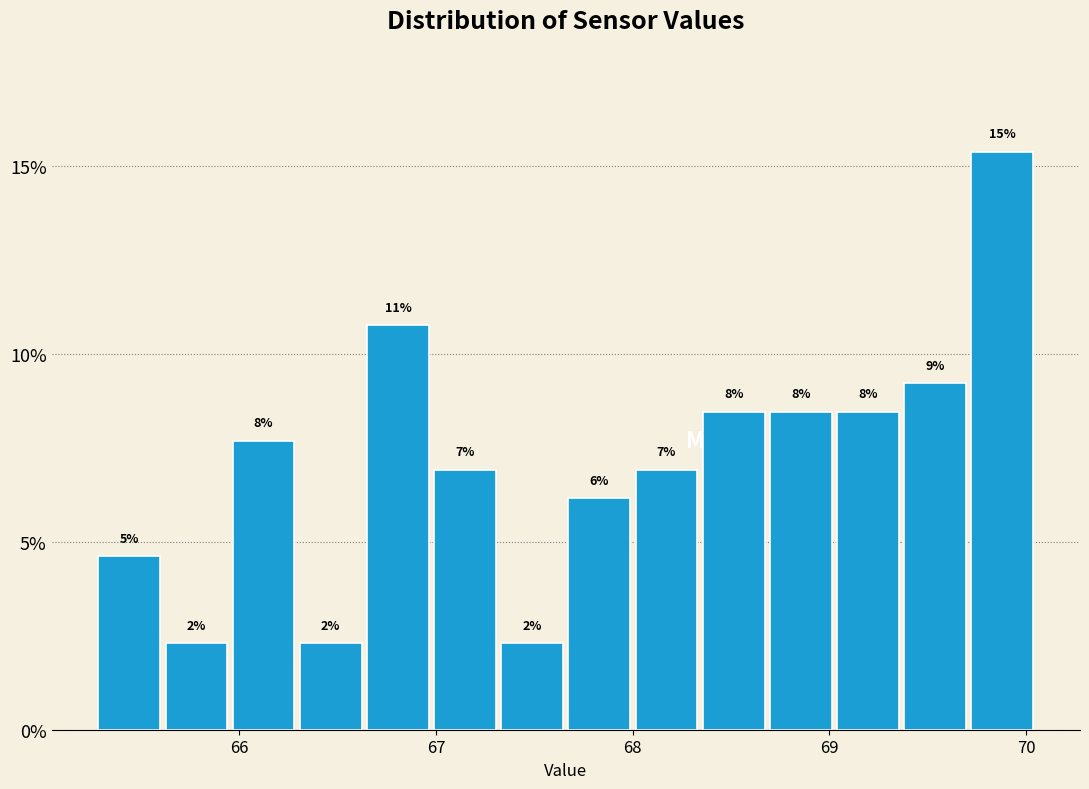

Read against the x-axis, roughly where is the centre of the tallest bar?

69.9